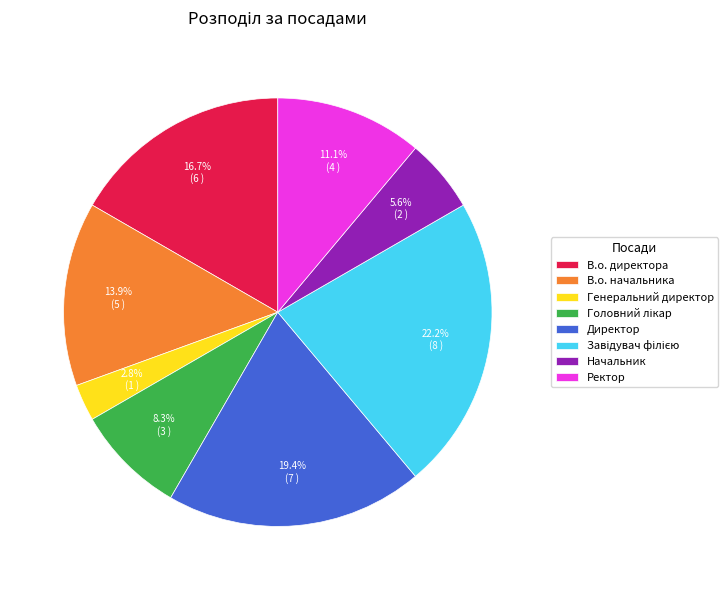

The В.о. начальника slice represents 14% of the pie. True or false?

True